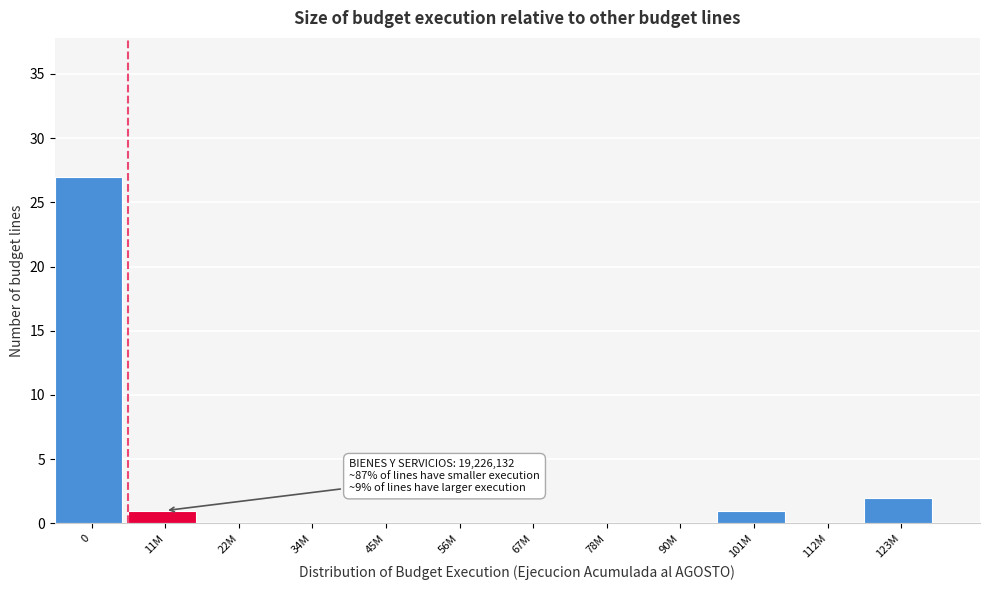

Reading left to right, extract all data points from this chart.

0=27	11M=1	22M=0	34M=0	45M=0	56M=0	67M=0	78M=0	90M=0	101M=1	112M=0	123M=2